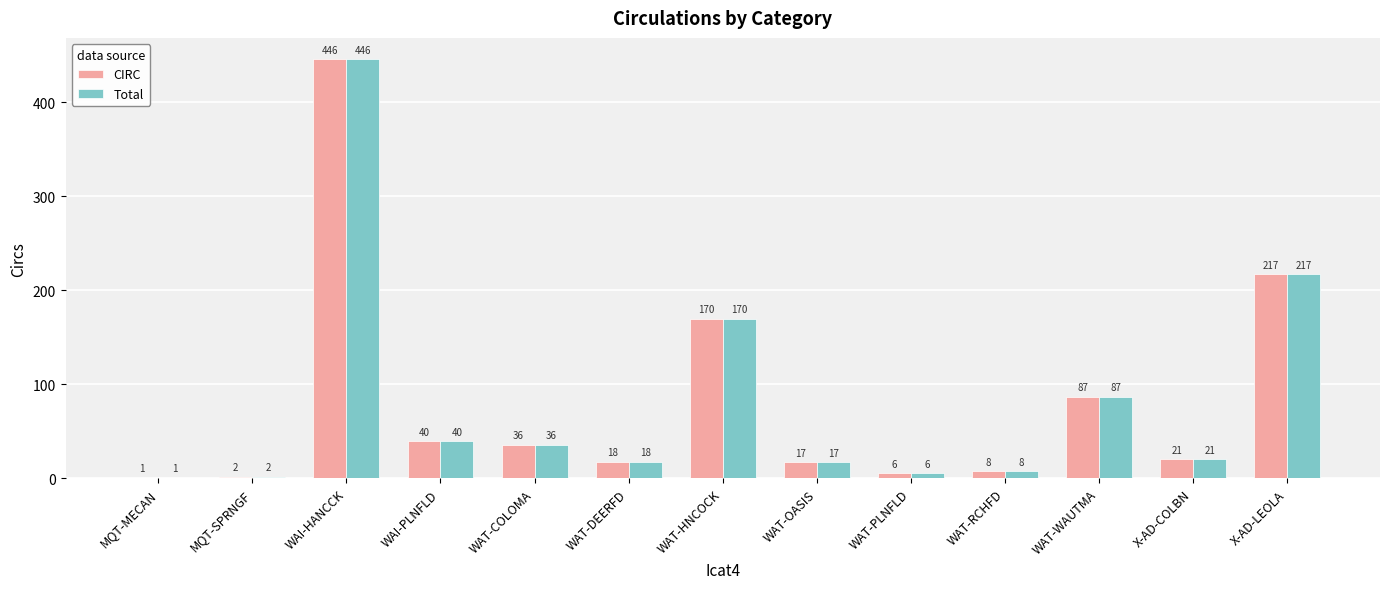

Reading left to right, list all the values displayed in this chart.

CIRC: MQT-MECAN=1	MQT-SPRNGF=2	WAI-HANCCK=446	WAI-PLNFLD=40	WAT-COLOMA=36	WAT-DEERFD=18	WAT-HNCOCK=170	WAT-OASIS=17	WAT-PLNFLD=6	WAT-RCHFD=8	WAT-WAUTMA=87	X-AD-COLBN=21	X-AD-LEOLA=217
Total: MQT-MECAN=1	MQT-SPRNGF=2	WAI-HANCCK=446	WAI-PLNFLD=40	WAT-COLOMA=36	WAT-DEERFD=18	WAT-HNCOCK=170	WAT-OASIS=17	WAT-PLNFLD=6	WAT-RCHFD=8	WAT-WAUTMA=87	X-AD-COLBN=21	X-AD-LEOLA=217